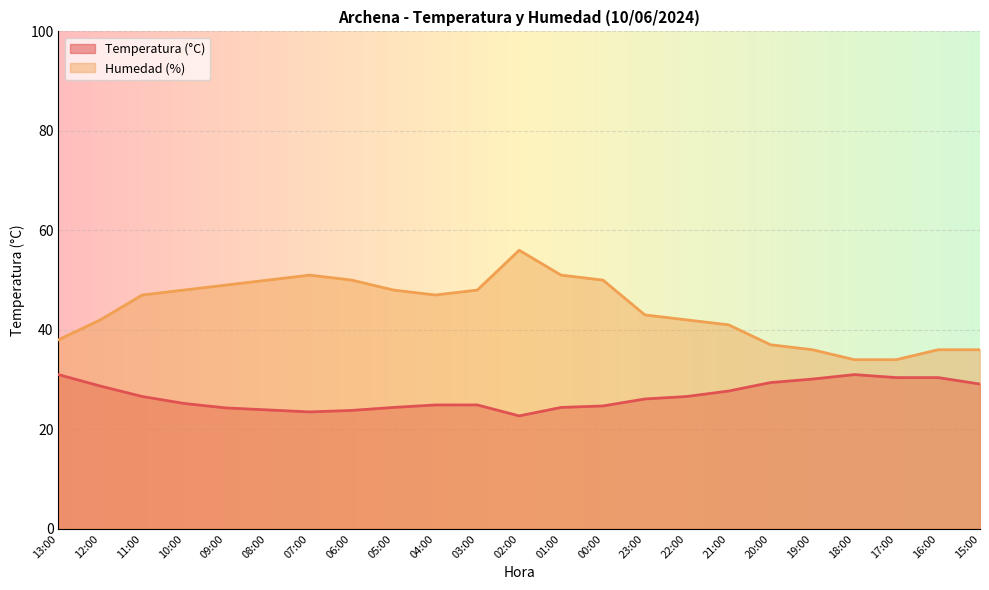

What is the average value of the Humedad (%) series?

44.1